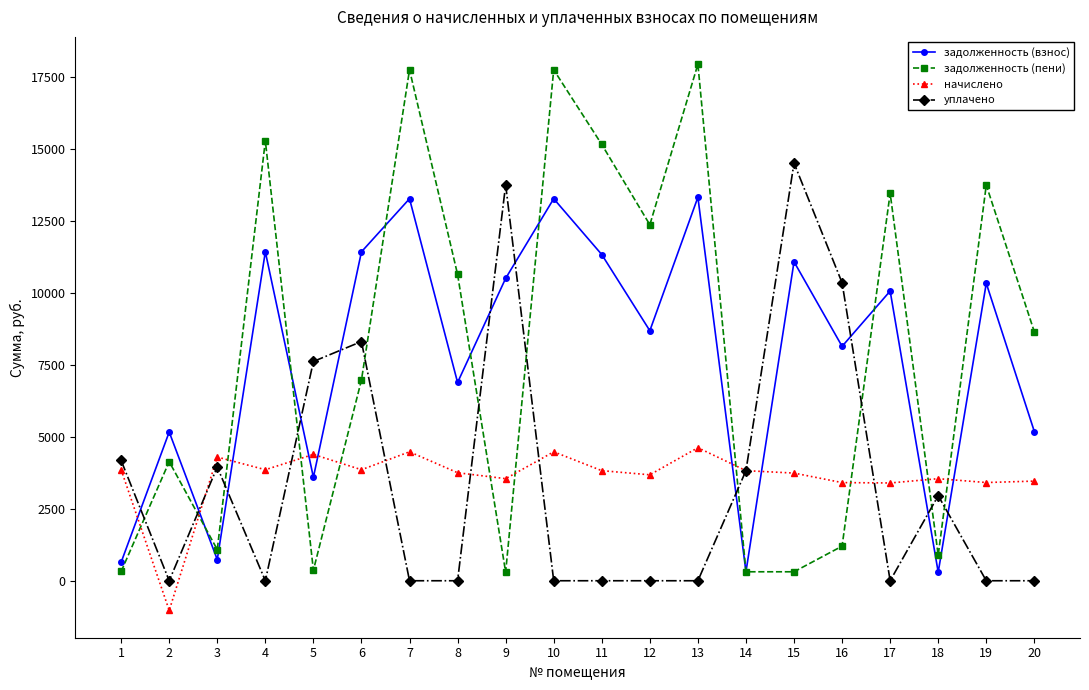

Which series has the widest spread of values?

задолженность (пени)